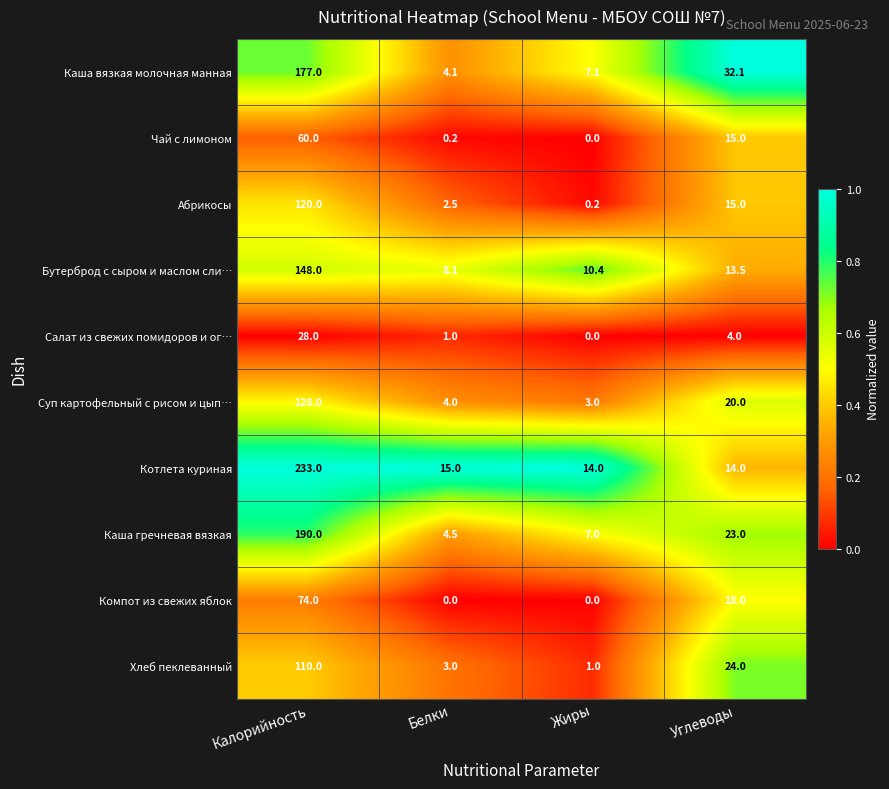

What is the spread (max minus min) of values at Углеводы?

28.1